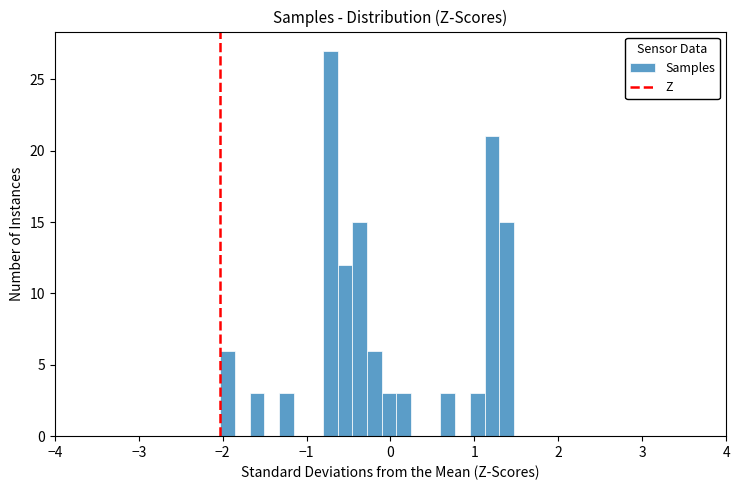

Around what value on the x-axis is the tallest bar? Give the approximate position of its centre, as read against the axis.

-0.7